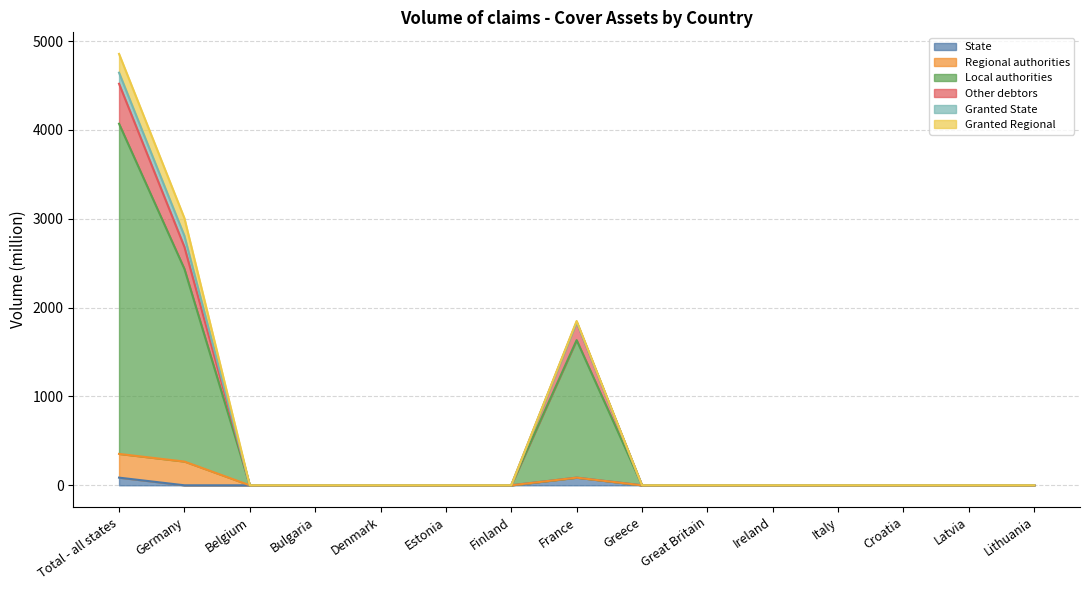

What is the sum of the Granted Regional values at Germany and Greece?

267.0